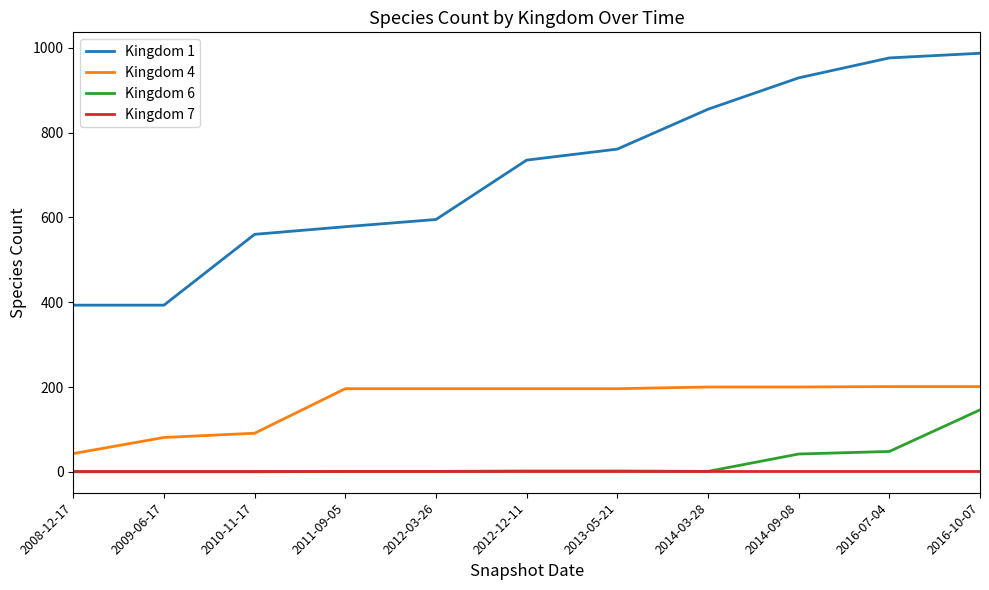

Which category has the highest value in the Kingdom 1 series?

2016-10-07